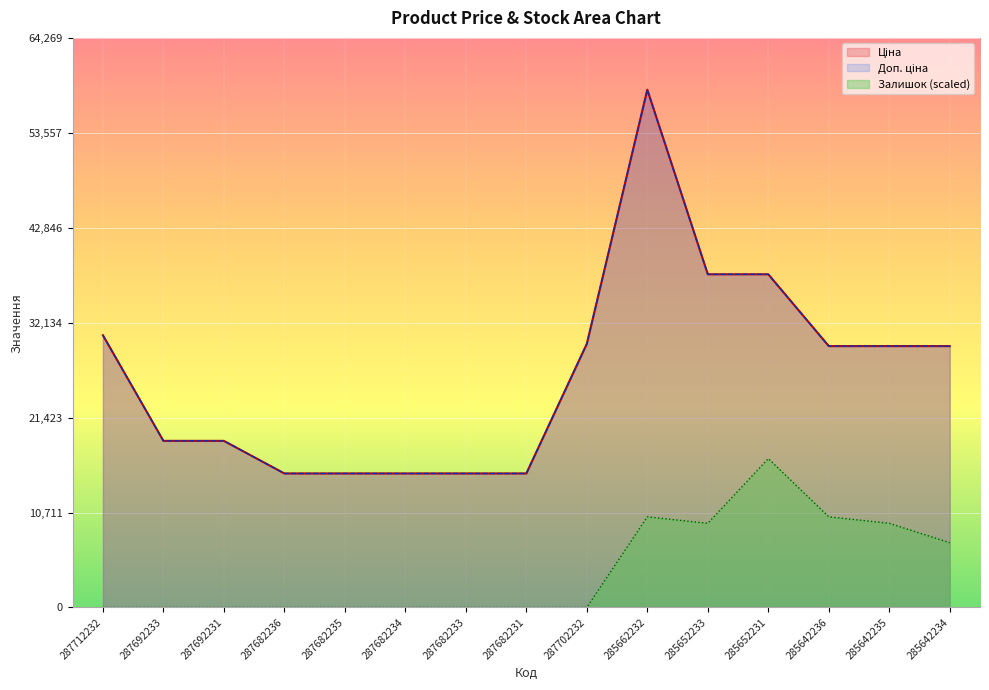

At which category is the sum across all series the highest?

285662232